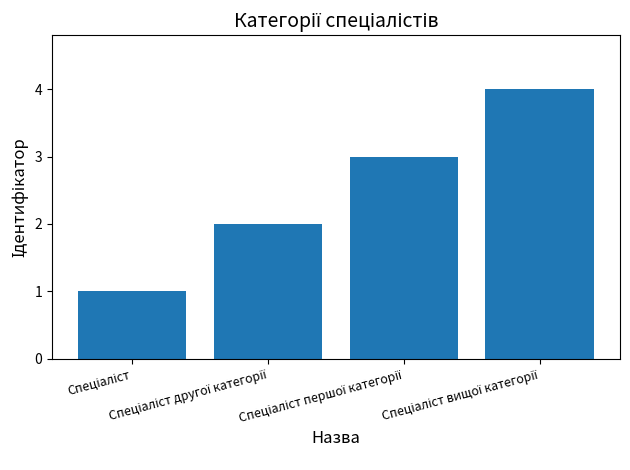

What is the difference between the maximum and minimum values?

3